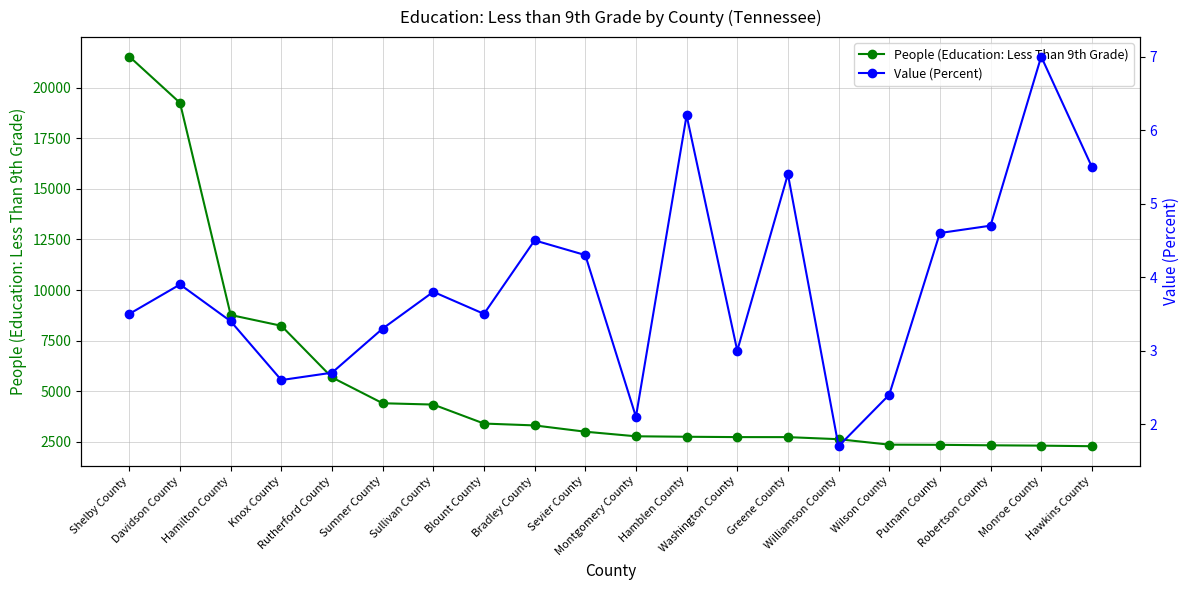

What is the label of the 20th point from the right?

Shelby County